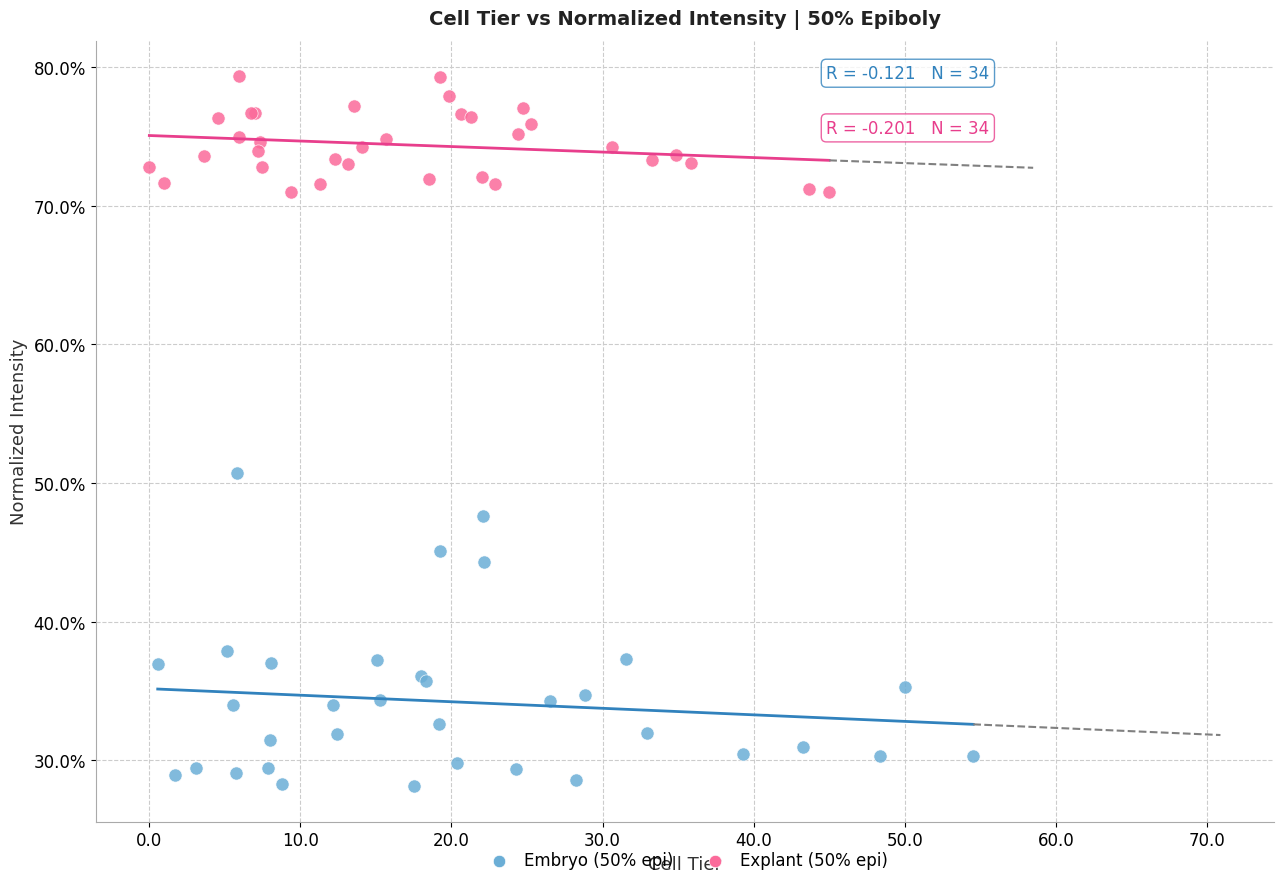

Which series contains the highest Y value?

Explant (50% epi)